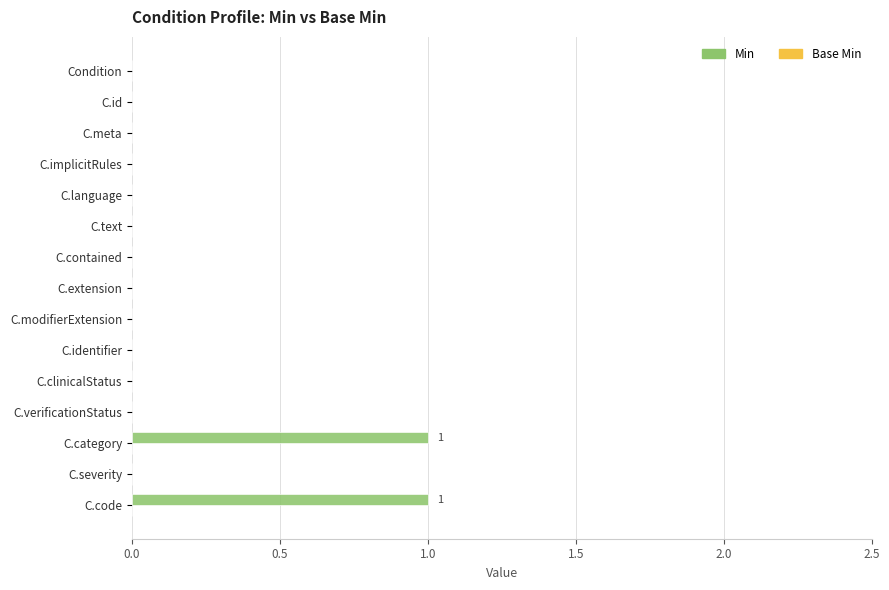

What is the change in value from C.identifier to C.code?

+1